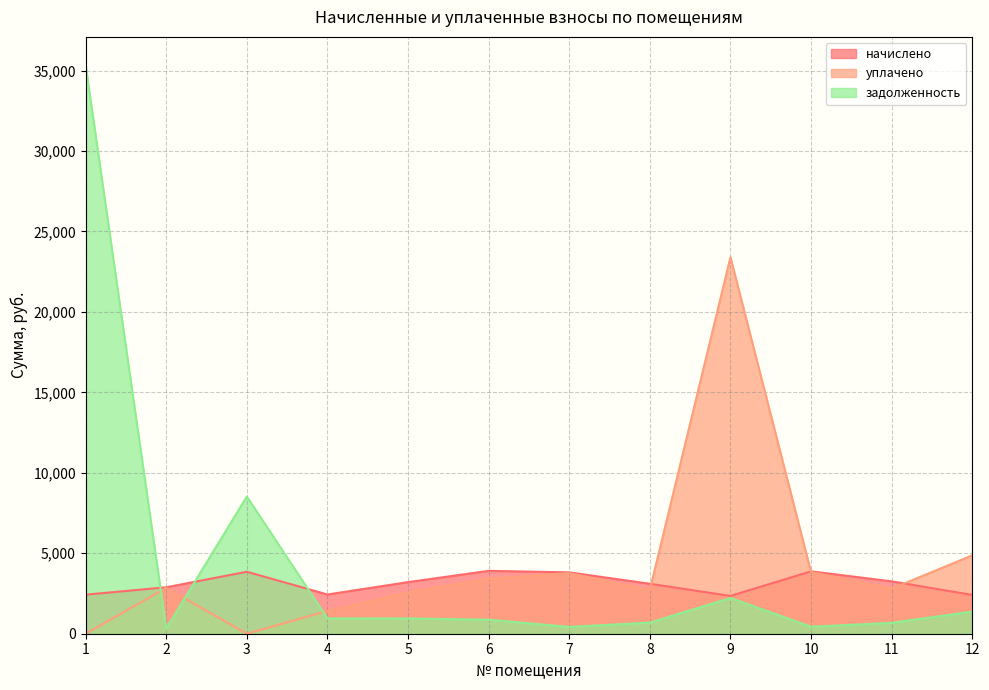

How many positive values does the уплачено series have?

10